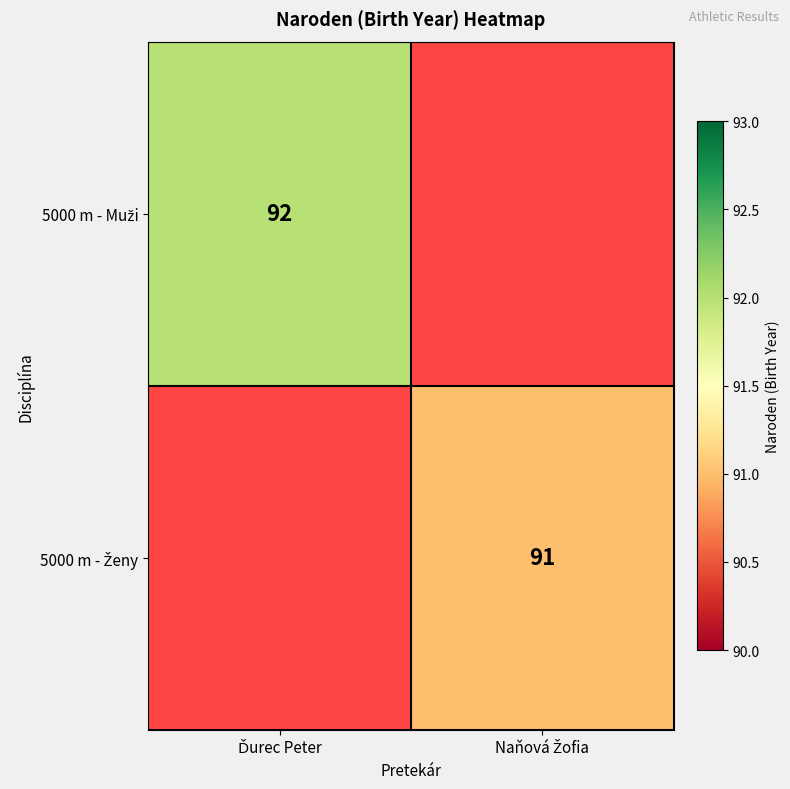

Is it true that 5000 m - Ženy equals 53.5 at Naňová Žofia?

False